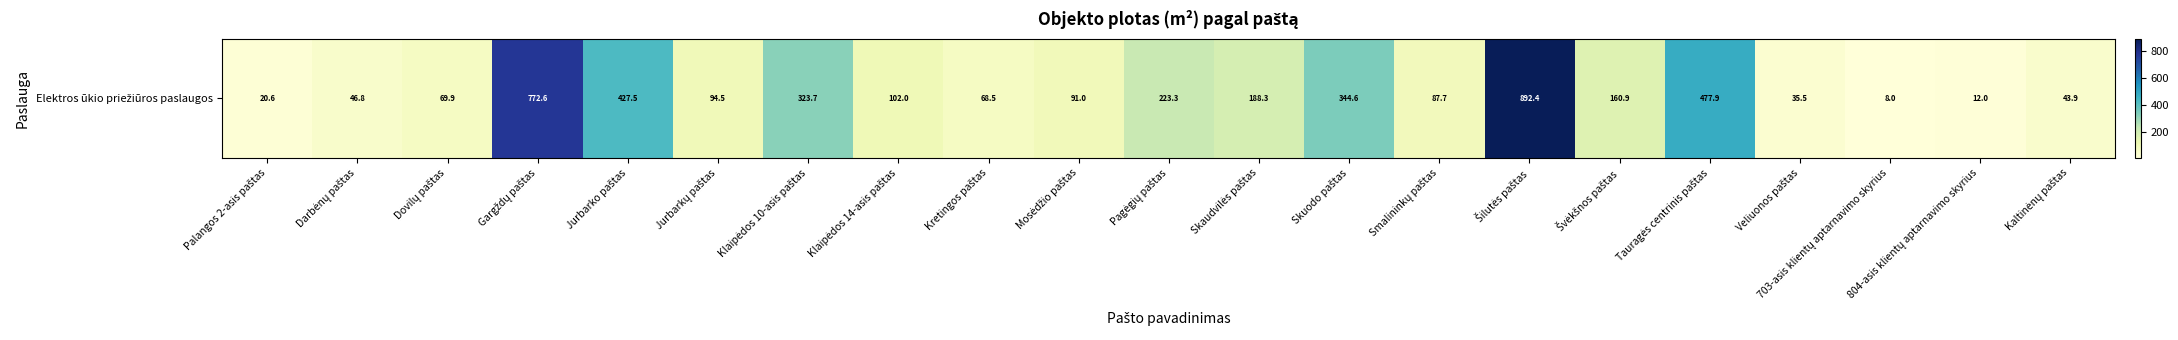

What is the change in value from Dovilų paštas to Klaipėdos 10-asis paštas?

+253.8